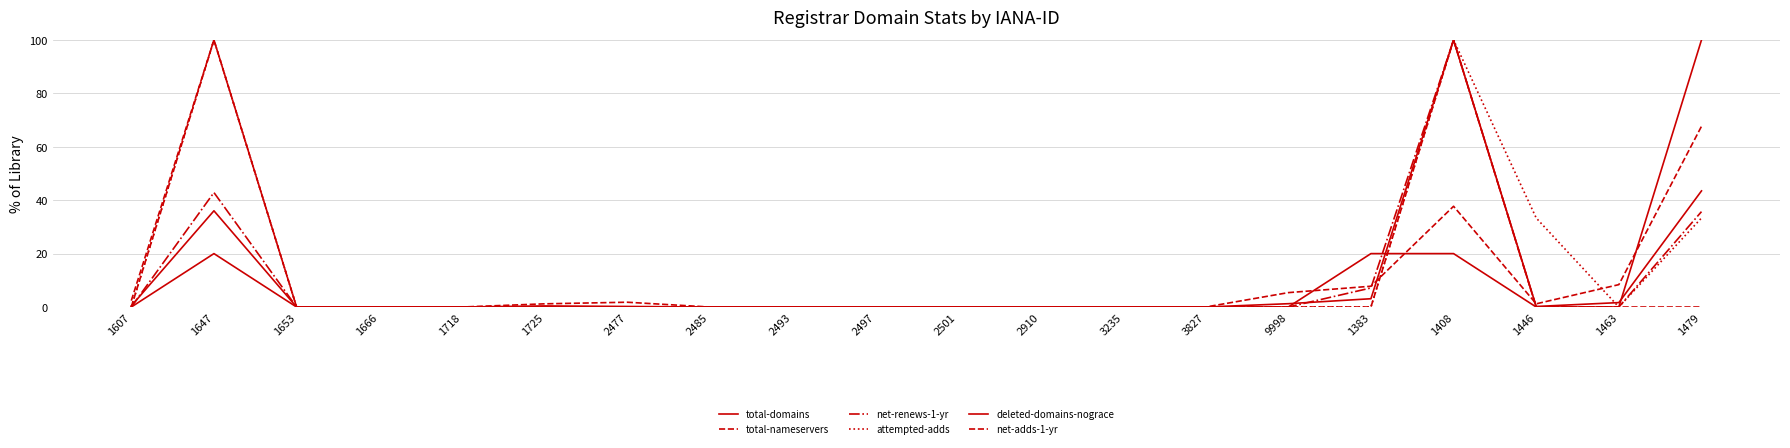

Reading left to right, what are all the values shown in this chart?

total-domains: 1607=0.4	1647=36.0	1653=0.0	1666=0.0	1718=0.0	1725=0.4	2477=0.2	2485=0.0	2493=0.0	2497=0.0	2501=0.0	2910=0.0	3235=0.0	3827=0.0	9998=1.2	1383=3.1	1408=100.0	1446=0.2	1463=1.7	1479=43.5
total-nameservers: 1607=2.4	1647=100.0	1653=0.0	1666=0.0	1718=0.0	1725=1.2	2477=1.8	2485=0.0	2493=0.0	2497=0.0	2501=0.0	2910=0.0	3235=0.0	3827=0.0	9998=5.4	1383=7.8	1408=37.7	1446=1.2	1463=8.4	1479=67.7
net-renews-1-yr: 1607=0.0	1647=42.9	1653=0.0	1666=0.0	1718=0.0	1725=0.0	2477=0.0	2485=0.0	2493=0.0	2497=0.0	2501=0.0	2910=0.0	3235=0.0	3827=0.0	9998=0.0	1383=7.1	1408=100.0	1446=0.0	1463=0.0	1479=35.7
attempted-adds: 1607=0.0	1647=100.0	1653=0.0	1666=0.0	1718=0.0	1725=0.0	2477=0.0	2485=0.0	2493=0.0	2497=0.0	2501=0.0	2910=0.0	3235=0.0	3827=0.0	9998=0.0	1383=0.0	1408=100.0	1446=33.3	1463=0.0	1479=33.3
deleted-domains-nograce: 1607=0.0	1647=20.0	1653=0.0	1666=0.0	1718=0.0	1725=0.0	2477=0.0	2485=0.0	2493=0.0	2497=0.0	2501=0.0	2910=0.0	3235=0.0	3827=0.0	9998=0.0	1383=20.0	1408=20.0	1446=0.0	1463=0.0	1479=100.0
net-adds-1-yr: 1607=0.0	1647=100.0	1653=0.0	1666=0.0	1718=0.0	1725=0.0	2477=0.0	2485=0.0	2493=0.0	2497=0.0	2501=0.0	2910=0.0	3235=0.0	3827=0.0	9998=0.0	1383=0.0	1408=100.0	1446=0.0	1463=0.0	1479=0.0